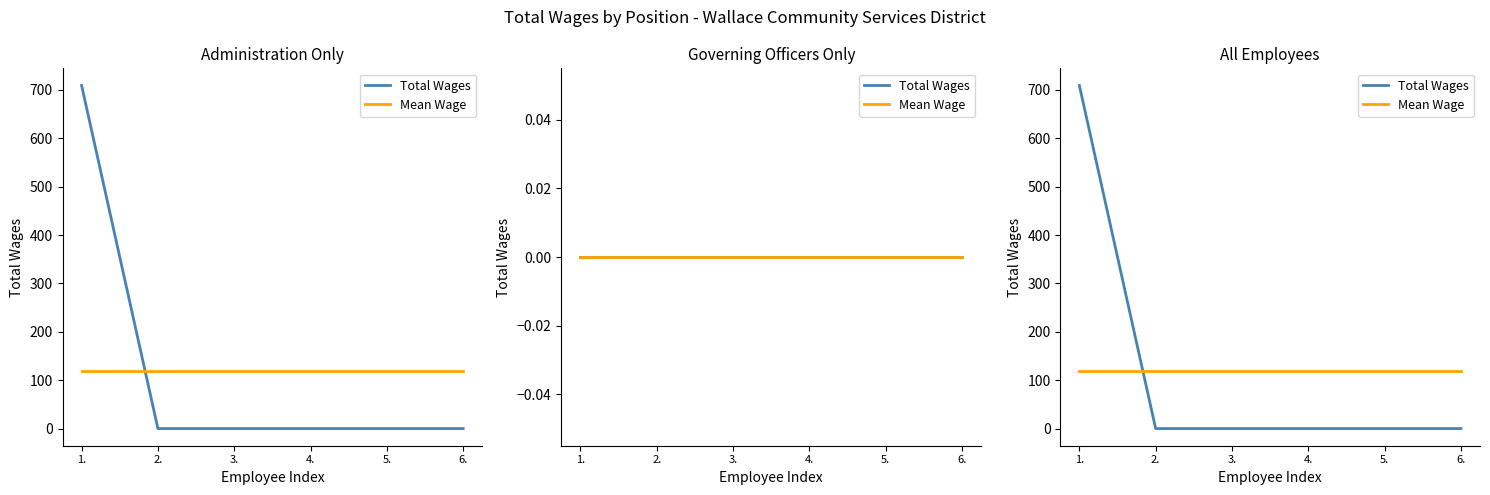

How many intersections are there between Mean Wage and Total Wages?

1